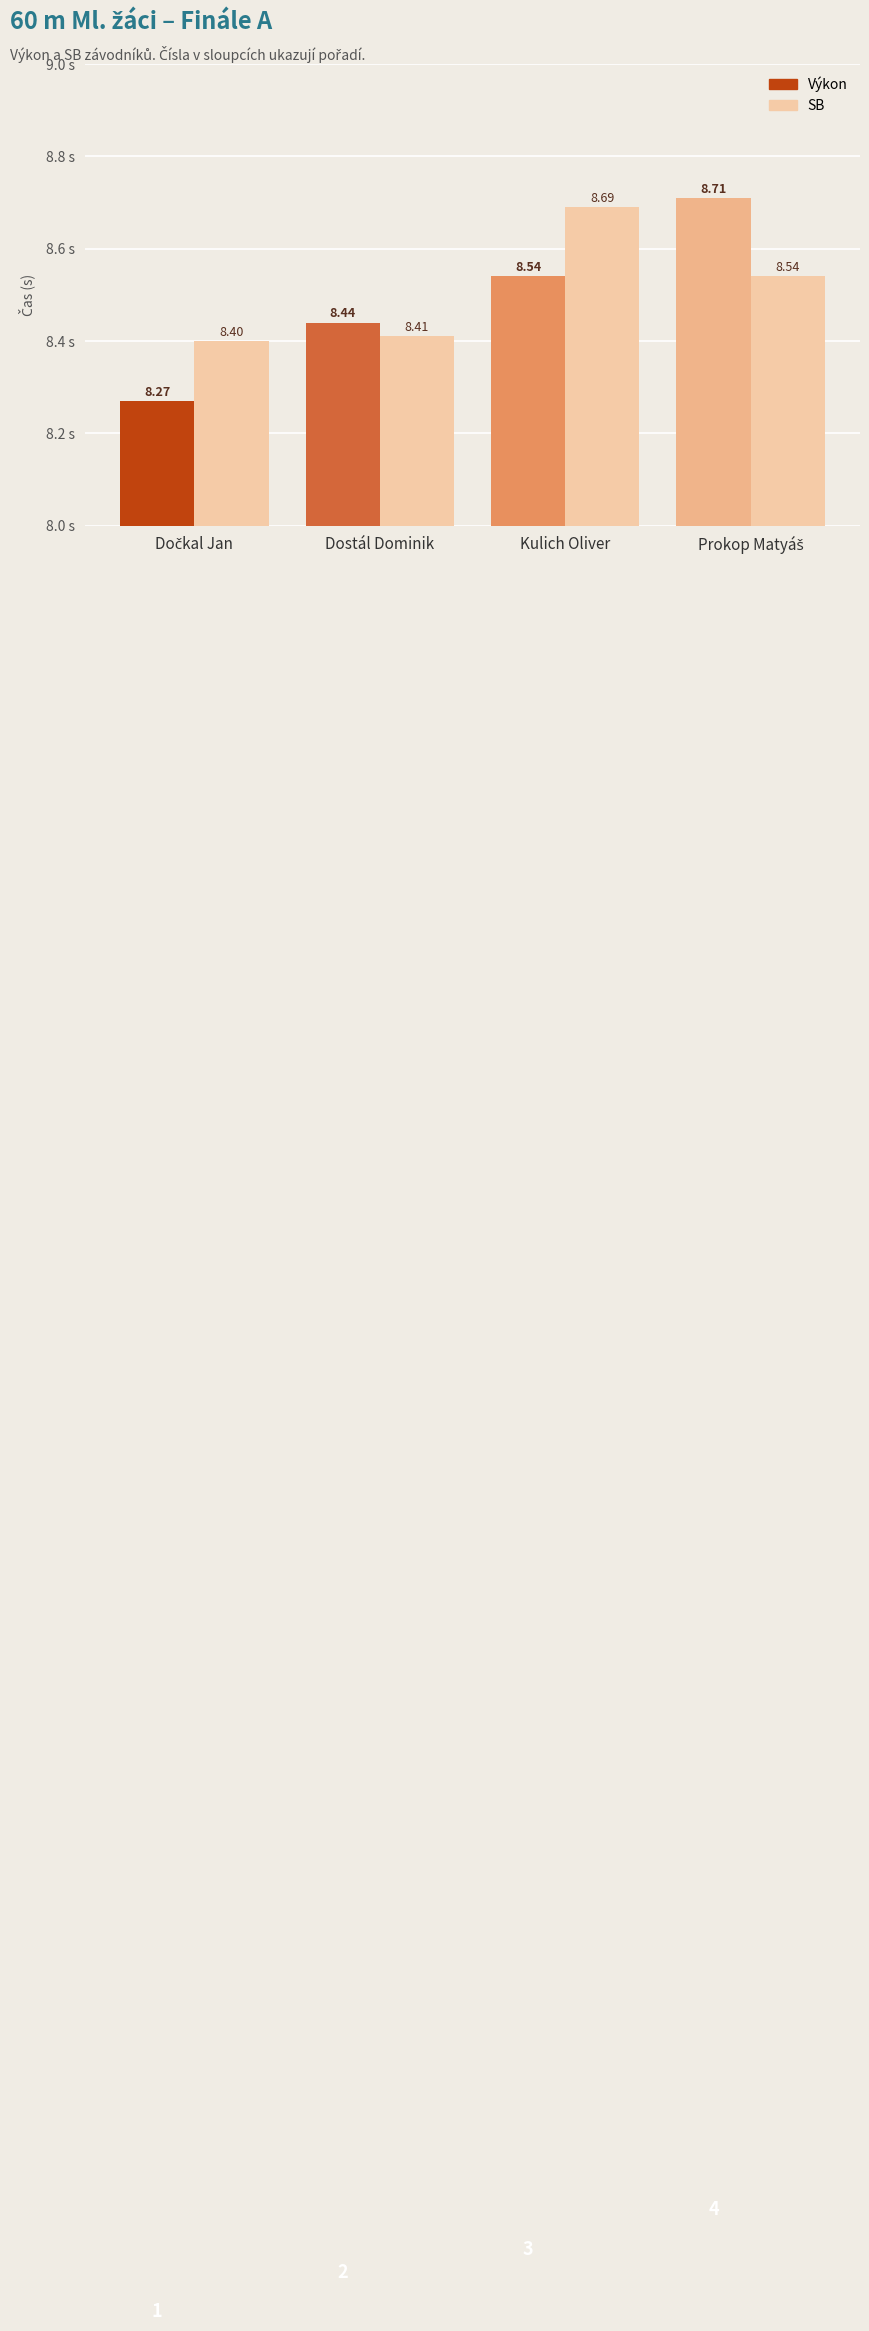

Rank the series by their average value, from lowest to highest.

Výkon, SB